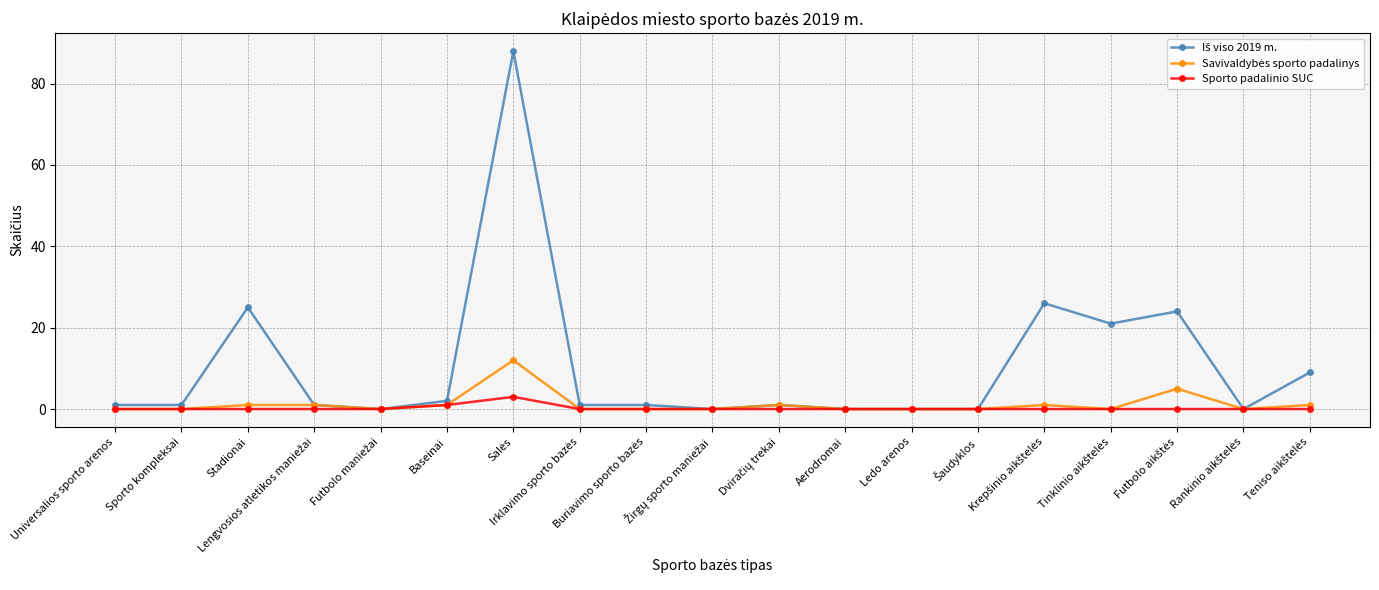

What is the greatest value displayed?

88